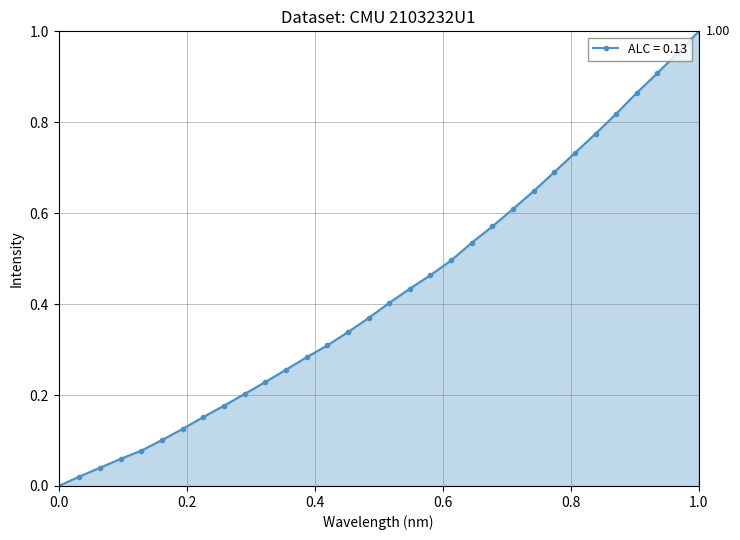

True or false: the data has more than 2 interior local peaks.

False